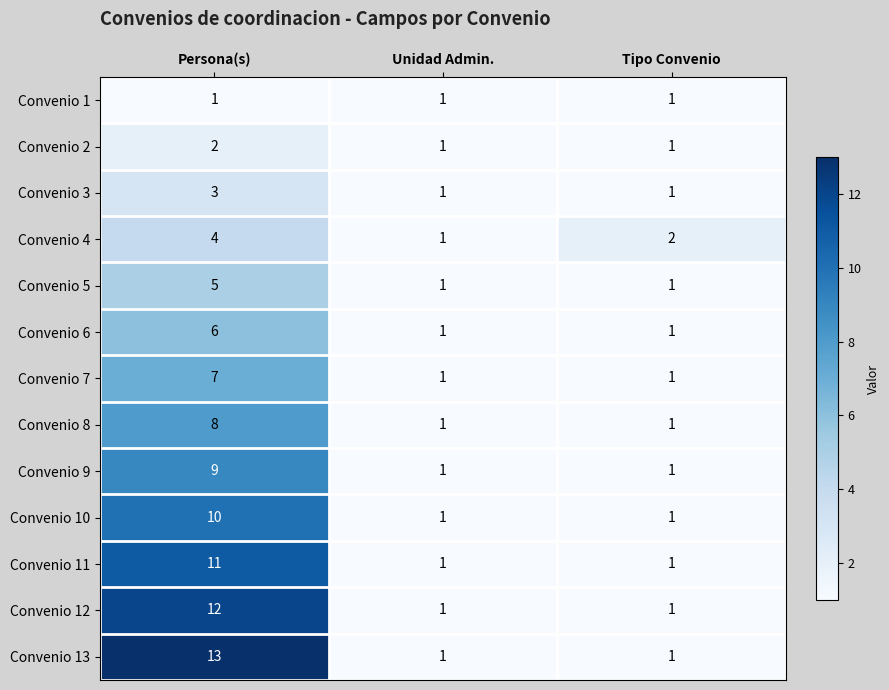

Rank the series by their maximum value, from highest to lowest.

Convenio 13, Convenio 12, Convenio 11, Convenio 10, Convenio 9, Convenio 8, Convenio 7, Convenio 6, Convenio 5, Convenio 4, Convenio 3, Convenio 2, Convenio 1